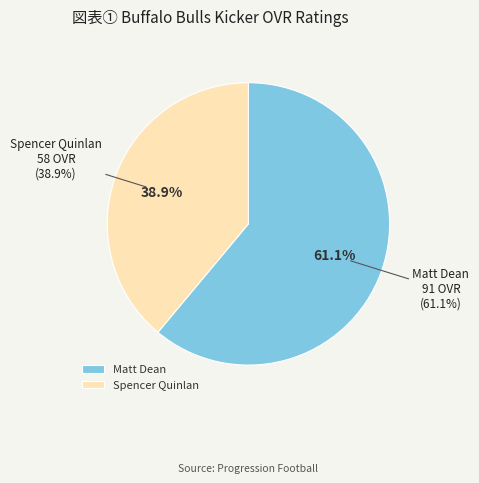

Is it true that Spencer Quinlan is 31% of the pie?

False